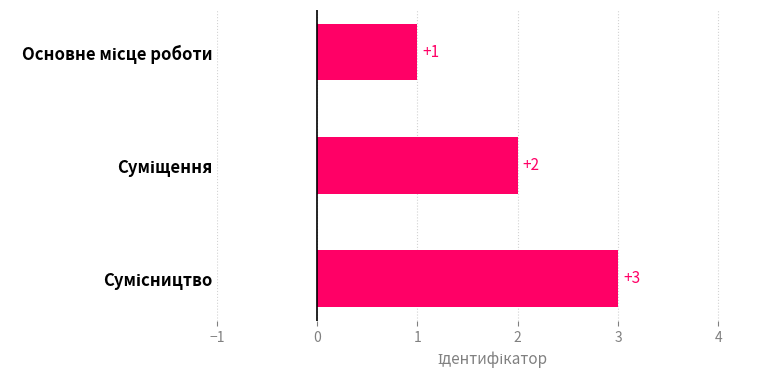

What is the difference between the maximum and minimum values?

2